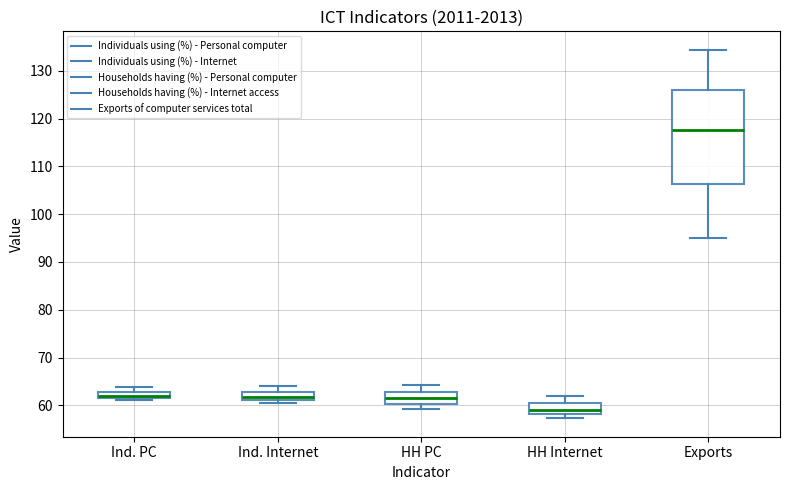

Which box is the tallest, from its lower edge to its upper edge?

Exports